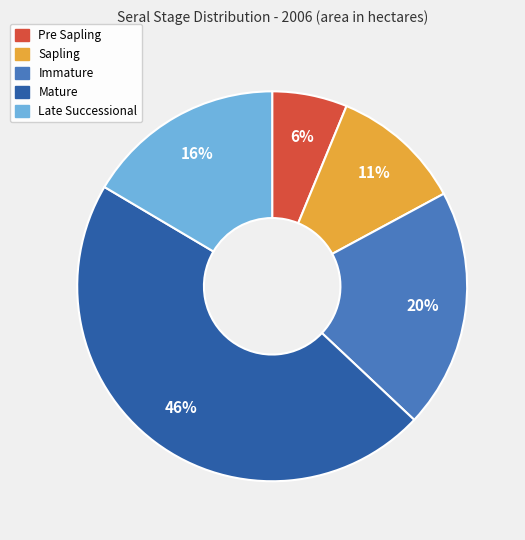

To the nearest percent, what is the average slice percentage?

20%